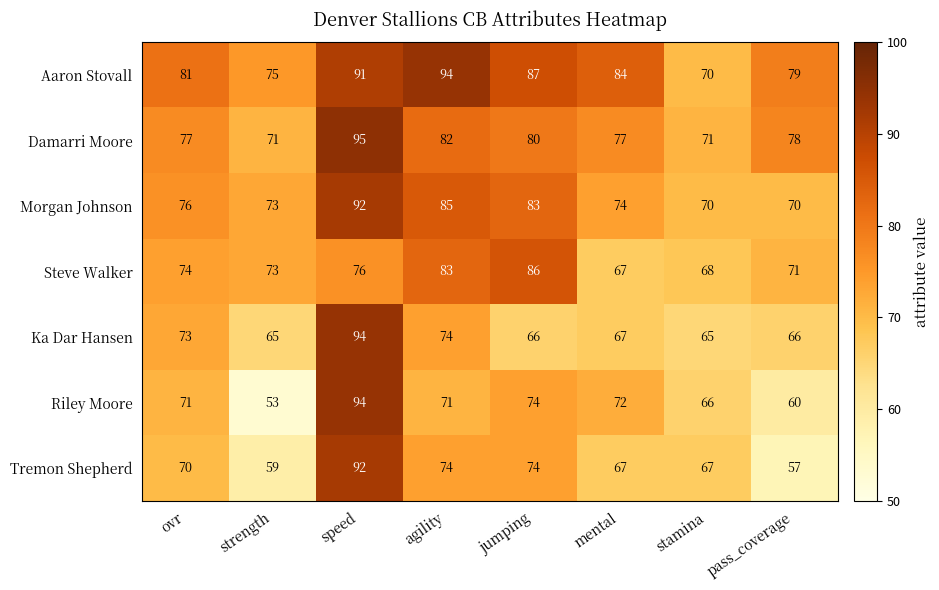

At which category is the sum across all series the highest?

speed